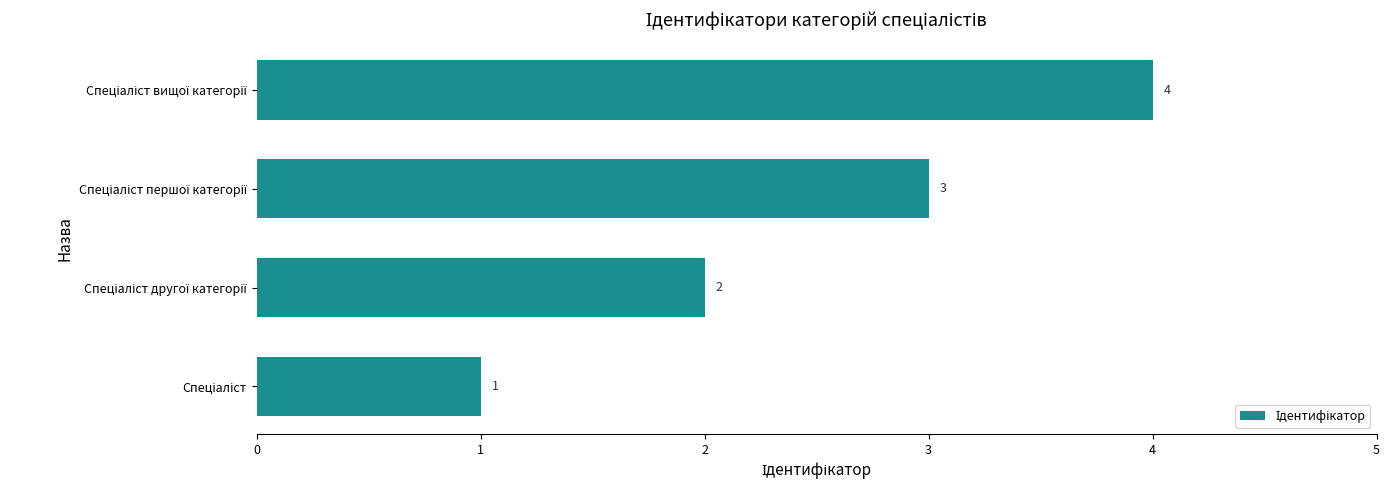

What is the sum of all values?

10